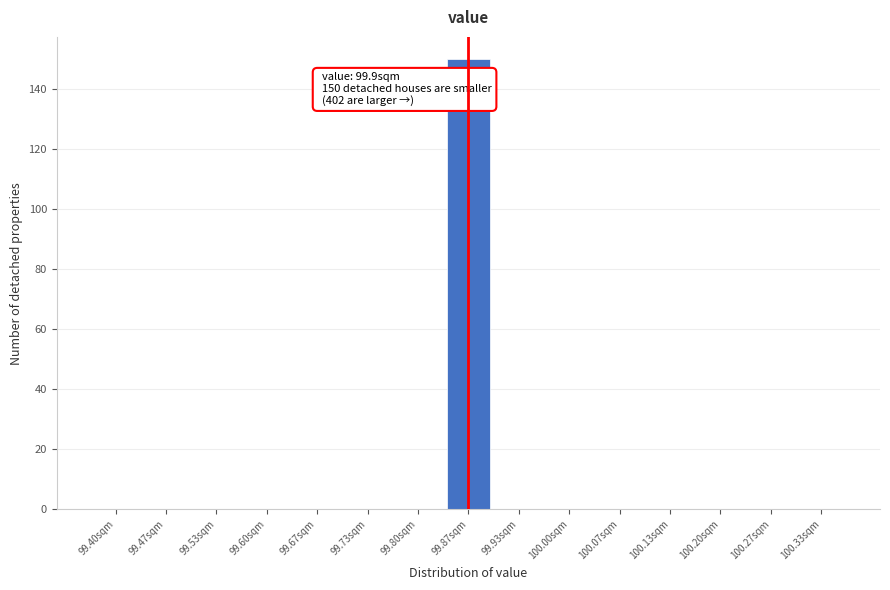

Reading left to right, transcribe all the data shown in this chart.

99.40sqm=0	99.47sqm=0	99.53sqm=0	99.60sqm=0	99.67sqm=0	99.73sqm=0	99.80sqm=0	99.87sqm=150	99.93sqm=0	100.00sqm=0	100.07sqm=0	100.13sqm=0	100.20sqm=0	100.27sqm=0	100.33sqm=0